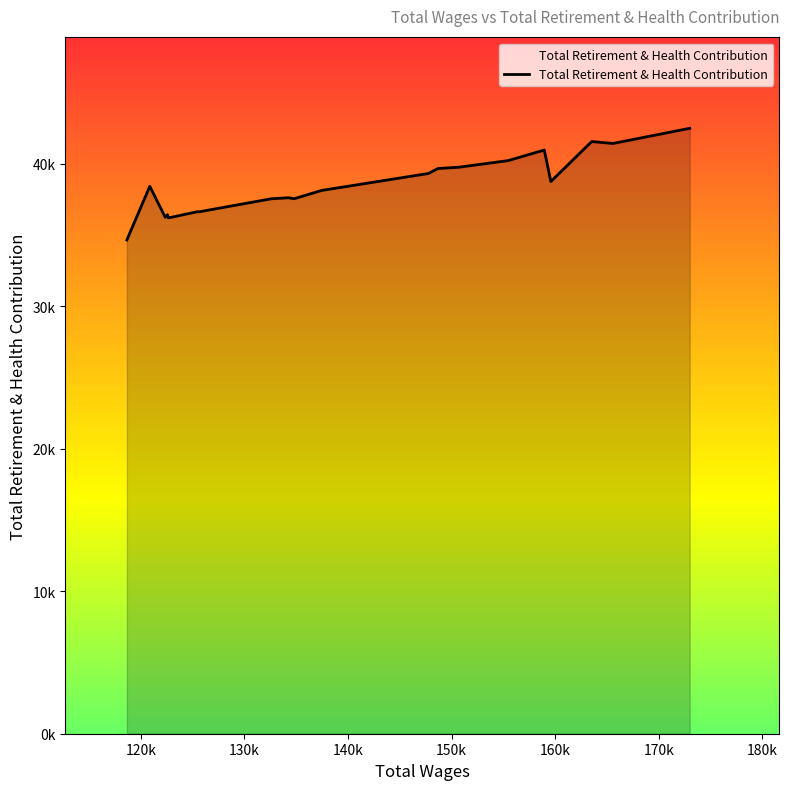

Does the chart have visible grid lines?

No